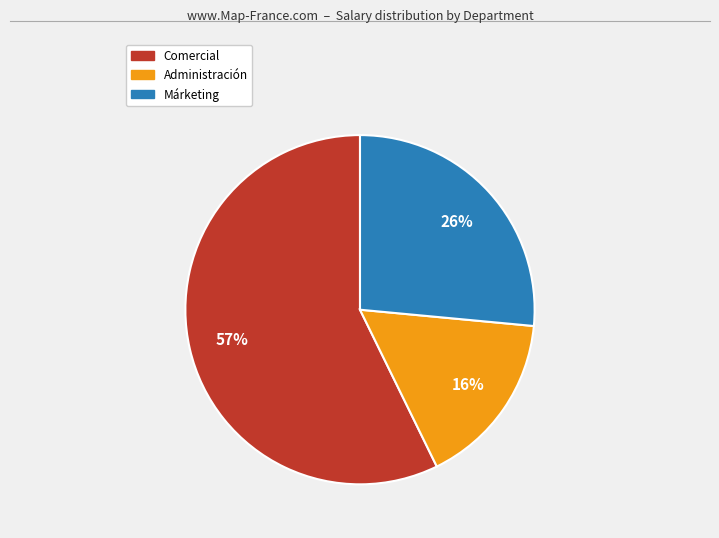

The Comercial slice represents 57% of the pie. True or false?

True